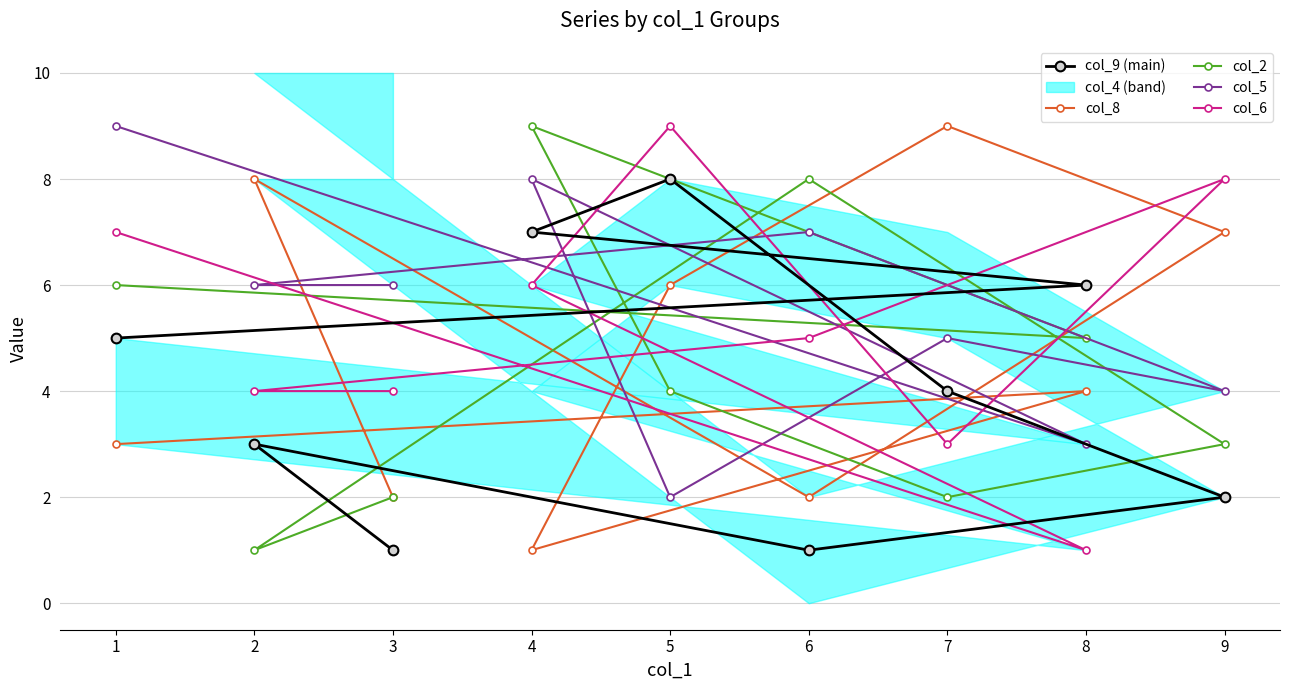

Rank the series at 3 from lowest to highest value.

col_9 (main), col_8, col_2, col_6, col_5